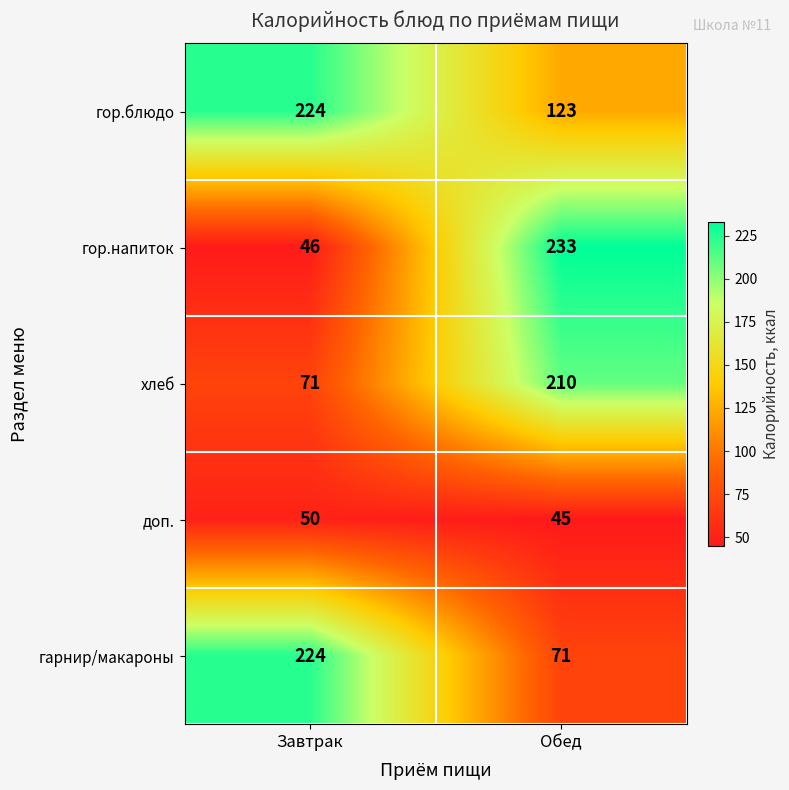

Is it true that хлеб equals 71 at Завтрак?

True